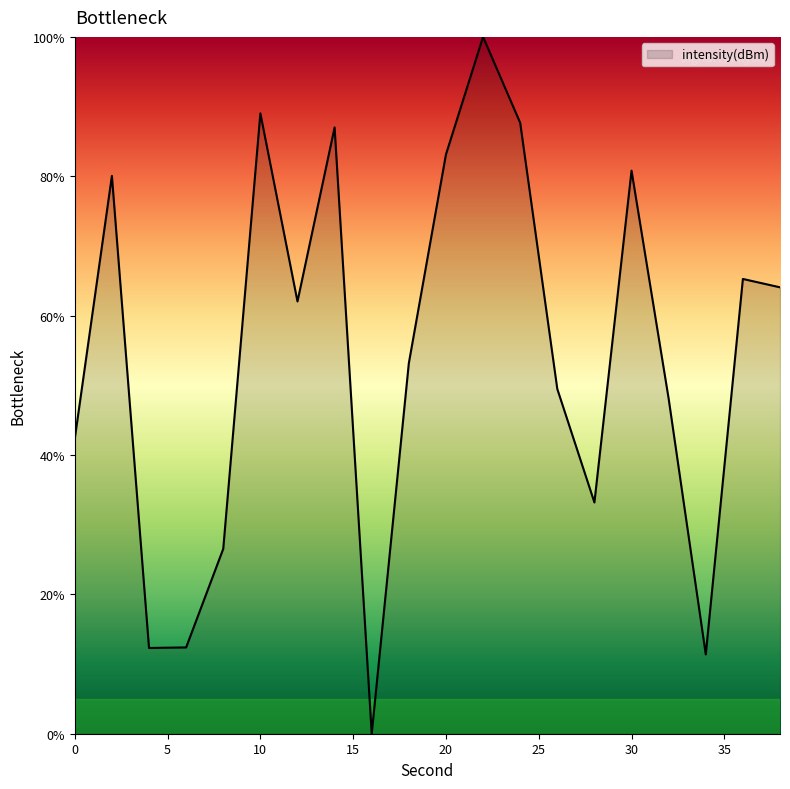

How many lines are shown in the chart?

1